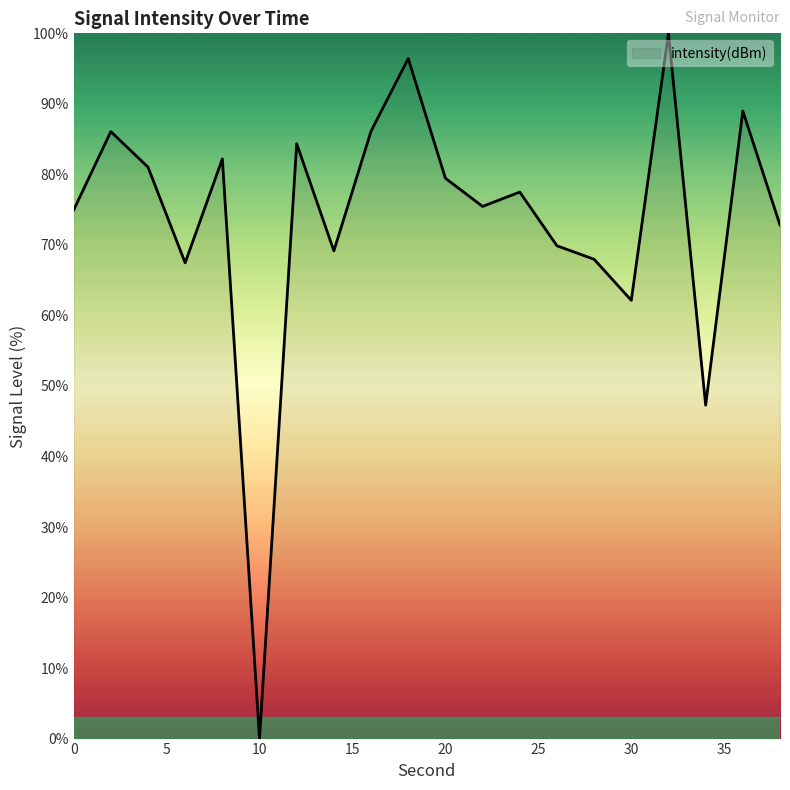

What is the difference between the maximum and minimum values?

100.0